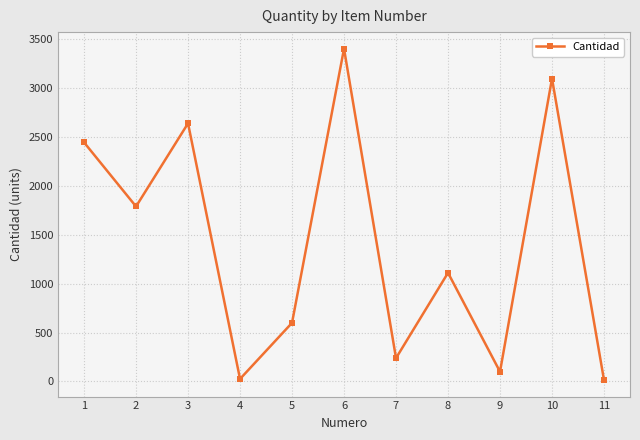

Is this an area chart (filled region under the line)?

No